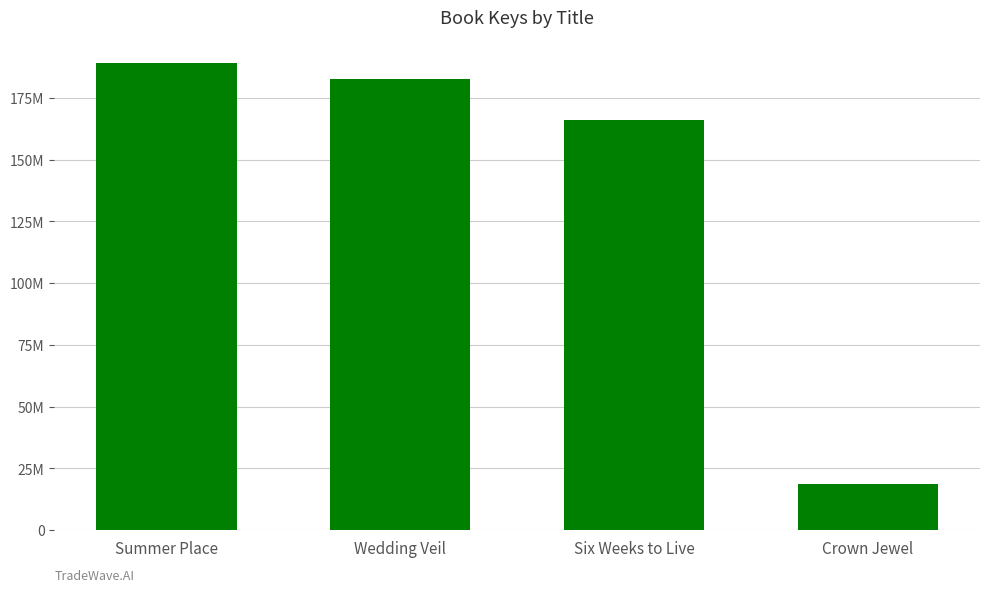

What is the sum of the values at Crown Jewel and Summer Place?

207583800